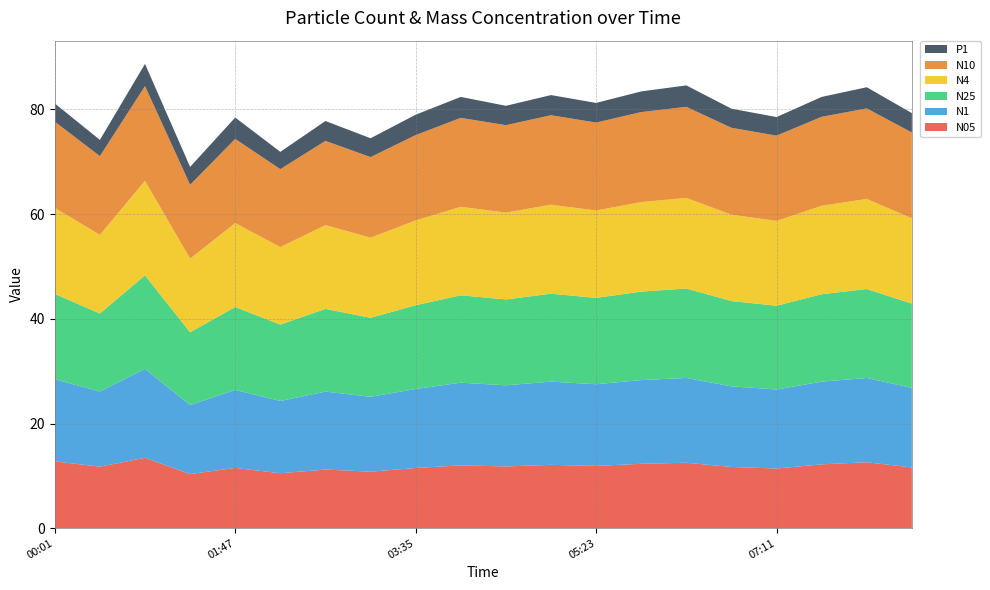

Reading right to left, list all the values displayed in this chart.

N05: 08:32=11.6	08:05=12.6	07:38=12.2	07:11=11.4	06:44=11.7	06:17=12.5	05:50=12.3	05:23=11.9	04:56=12.1	04:29=11.8	04:02=12.0	03:35=11.5	03:08=10.8	02:41=11.2	02:14=10.5	01:47=11.5	01:21=10.3	00:55=13.4	00:28=11.8	00:01=12.8
N1: 08:32=15.2	08:05=16.1	07:38=15.8	07:11=15.1	06:44=15.4	06:17=16.2	05:50=16.0	05:23=15.6	04:56=15.9	04:29=15.5	04:02=15.8	03:35=15.1	03:08=14.3	02:41=14.9	02:14=13.8	01:47=14.9	01:21=13.2	00:55=17.0	00:28=14.4	00:01=15.7
N25: 08:32=16.1	08:05=17.0	07:38=16.7	07:11=16.0	06:44=16.3	06:17=17.1	05:50=16.9	05:23=16.5	04:56=16.8	04:29=16.4	04:02=16.7	03:35=16.0	03:08=15.1	02:41=15.8	02:14=14.6	01:47=15.8	01:21=13.9	00:55=17.9	00:28=14.9	00:01=16.3
N4: 08:32=16.3	08:05=17.2	07:38=16.9	07:11=16.2	06:44=16.5	06:17=17.3	05:50=17.1	05:23=16.7	04:56=17.0	04:29=16.6	04:02=16.9	03:35=16.2	03:08=15.3	02:41=16.0	02:14=14.8	01:47=16.0	01:21=14.1	00:55=18.1	00:28=15.0	00:01=16.4
N10: 08:32=16.4	08:05=17.3	07:38=17.0	07:11=16.3	06:44=16.6	06:17=17.4	05:50=17.2	05:23=16.8	04:56=17.1	04:29=16.7	04:02=17.0	03:35=16.3	03:08=15.4	02:41=16.1	02:14=14.9	01:47=16.1	01:21=14.1	00:55=18.1	00:28=15.1	00:01=16.5
P1: 08:32=3.7	08:05=4.0	07:38=3.8	07:11=3.5	06:44=3.6	06:17=4.1	05:50=4.0	05:23=3.8	04:56=3.9	04:29=3.7	04:02=4.0	03:35=3.9	03:08=3.6	02:41=3.8	02:14=3.3	01:47=4.1	01:21=3.4	00:55=4.2	00:28=3.1	00:01=3.5